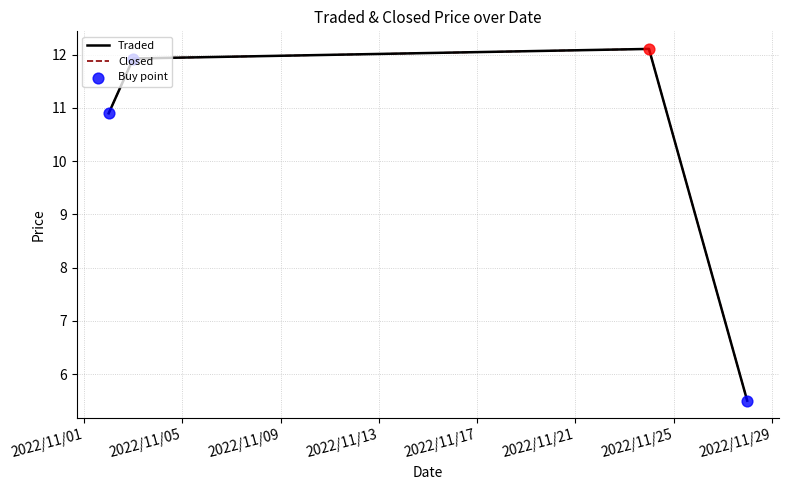

Which series has the largest total across all categories?

Traded